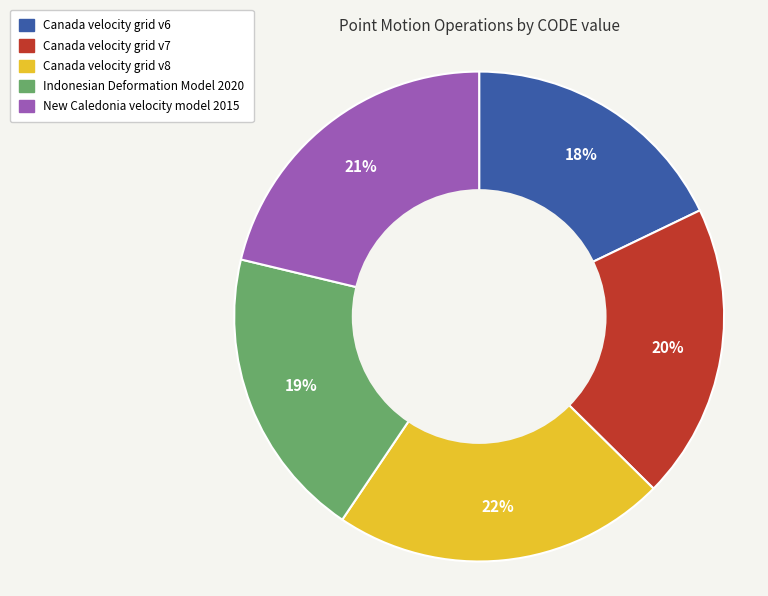

Do Canada velocity grid v8 and Canada velocity grid v7 together represent more than half of the pie?

No